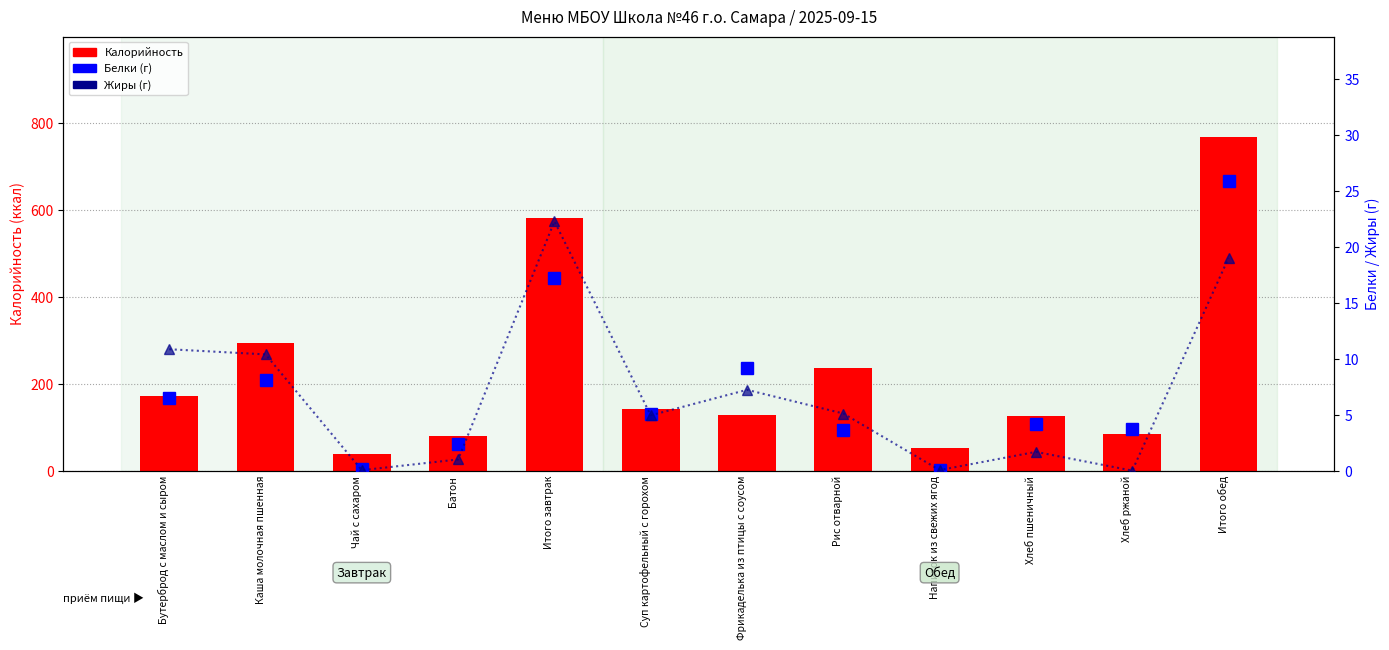

Which series has the widest spread of values?

Калорийность